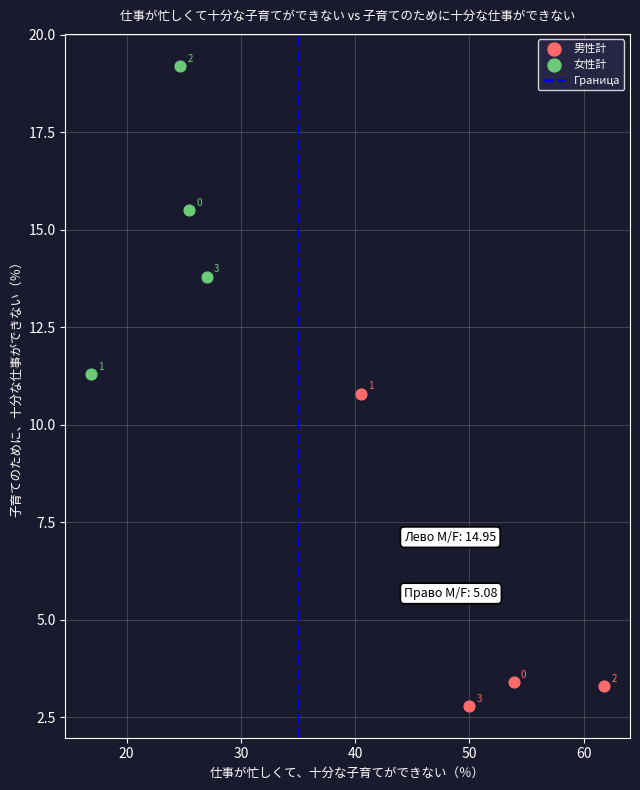

Which series reaches the maximum Y coordinate?

女性計